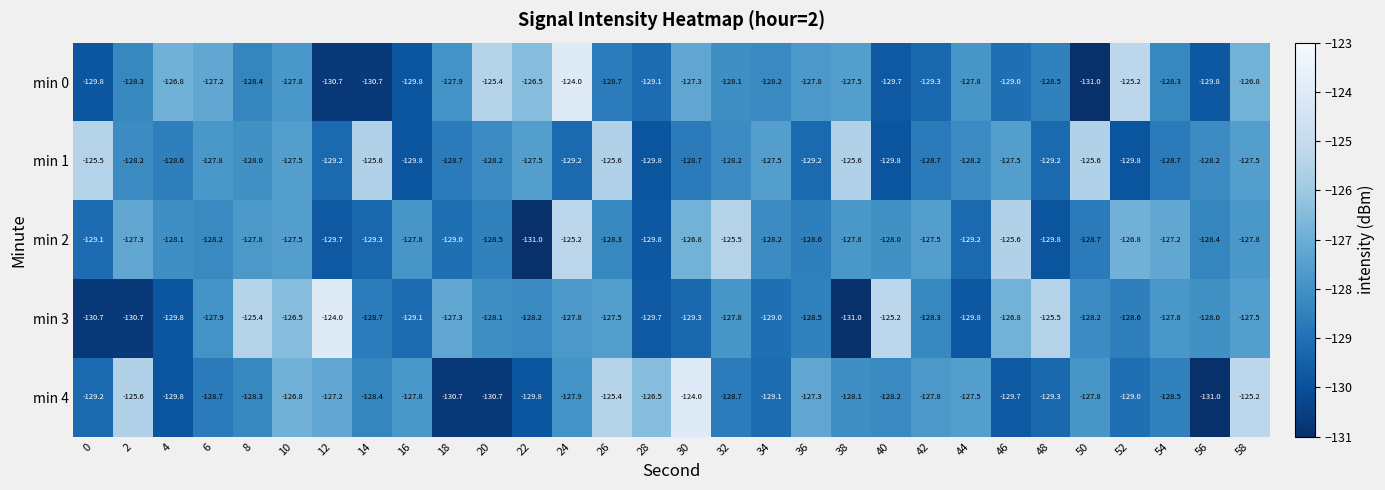

What is the difference between the highest and lowest values at 4?

3.0